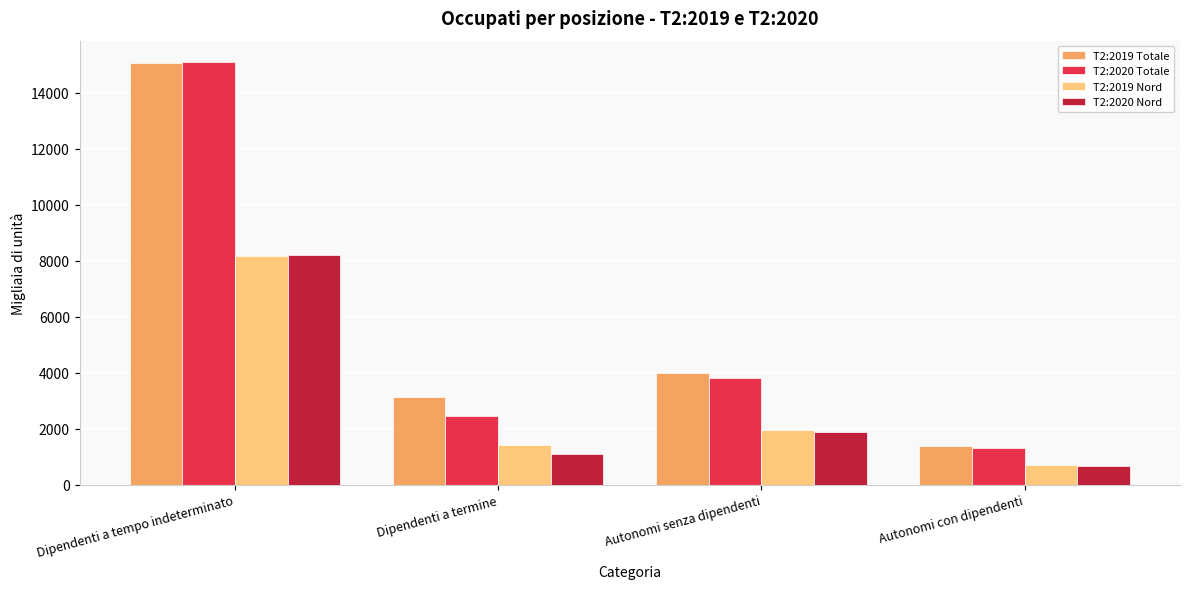

Reading left to right, what are all the values shown in this chart?

T2:2019 Totale: 15052.5	3127.4	3979.0	1394.7
T2:2020 Totale: 15107.4	2450.6	3827.1	1327.6
T2:2019 Nord: 8158.5	1415.7	1962.9	714.1
T2:2020 Nord: 8201.1	1106.2	1896.0	681.8